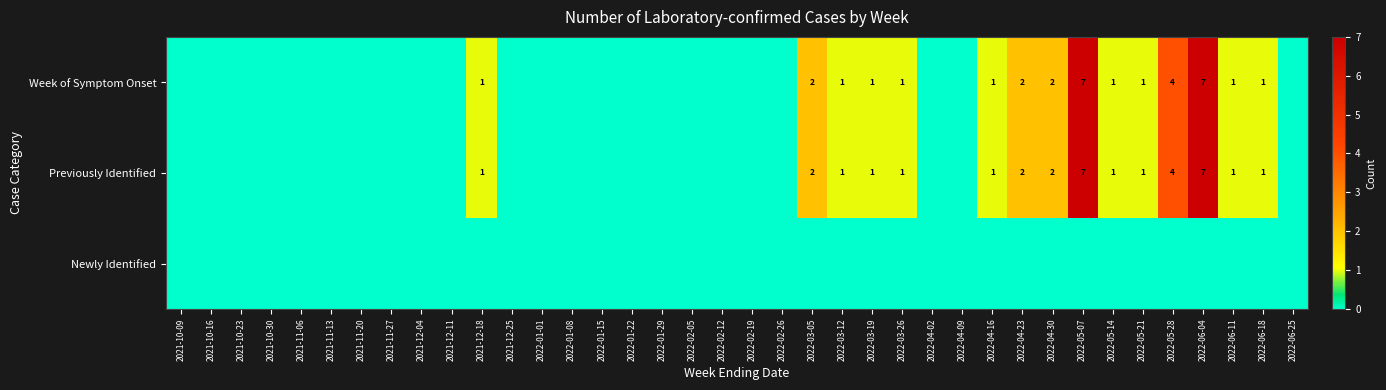

What is the maximum value shown in the chart?

7